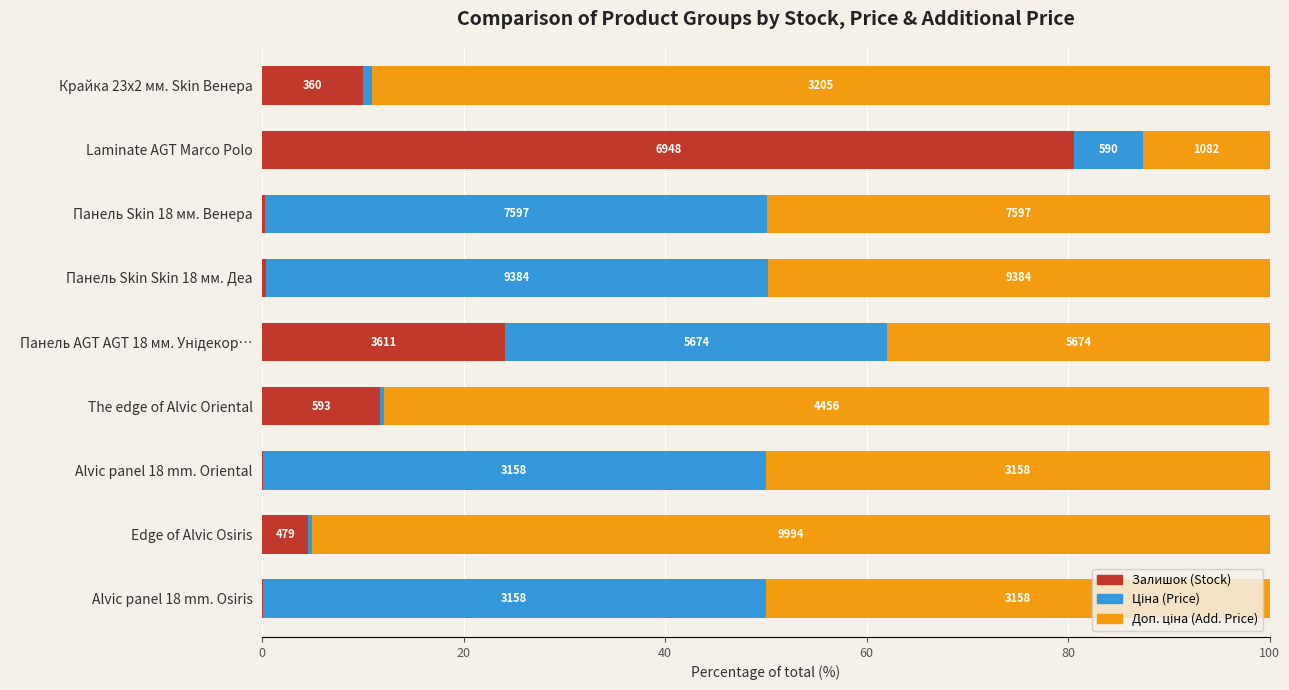

What is the difference between the maximum and minimum values in the Залишок (Stock) series?

80.6